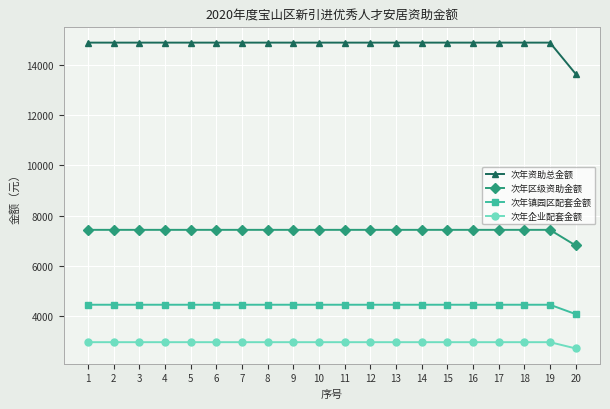

What is the greatest value displayed?

14880